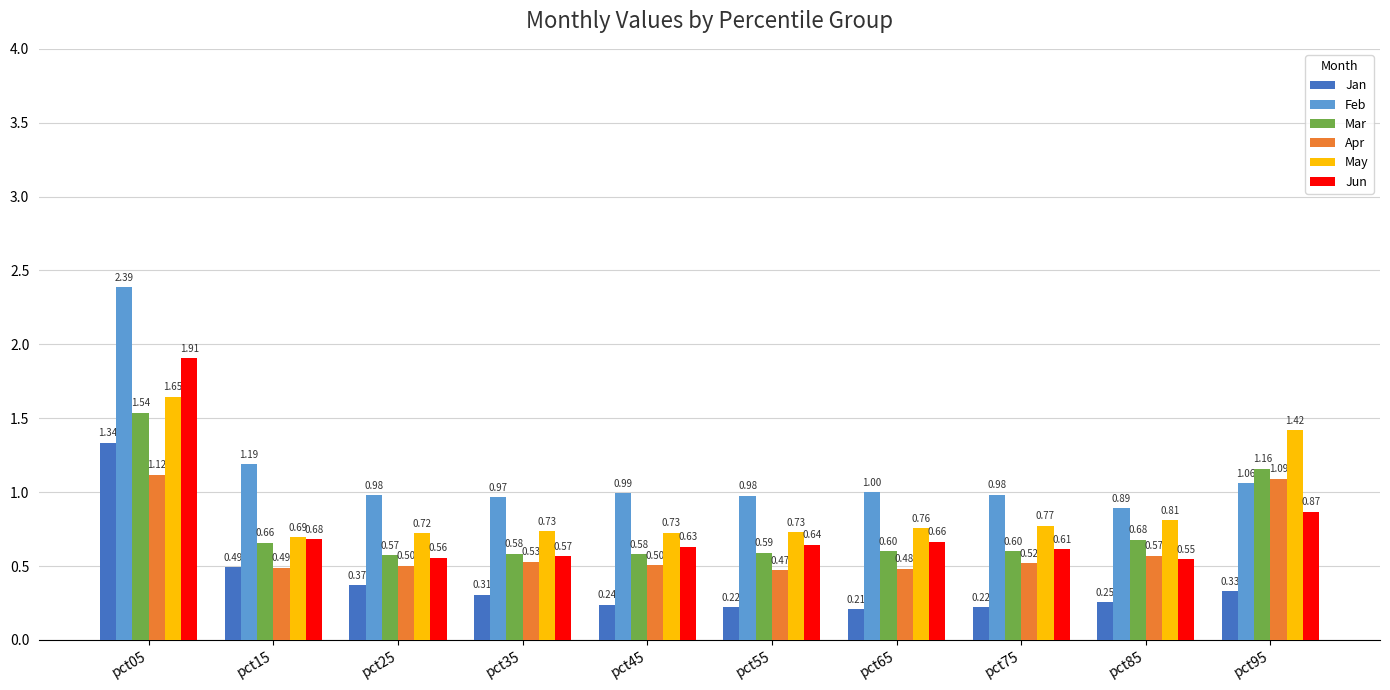

What is the difference between the Apr values at pct45 and pct05?

0.6